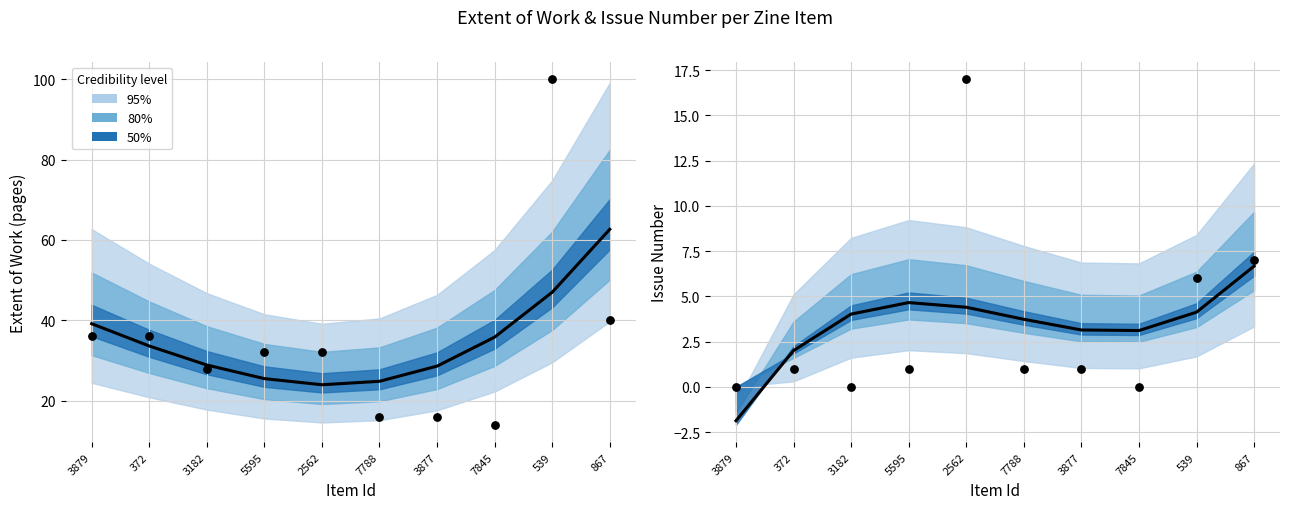

At how many categories does at least one series exceed 2?

9